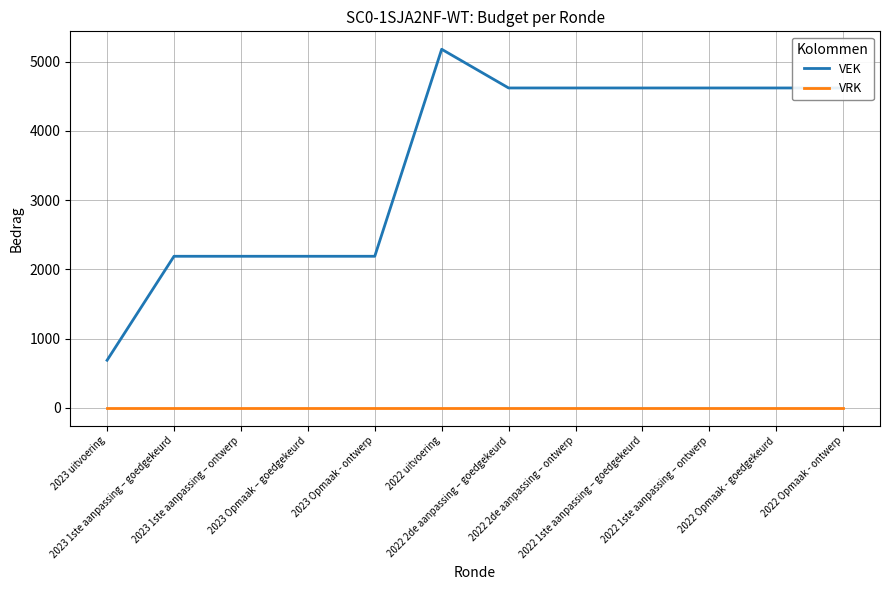

Reading right to left, transcribe all the data shown in this chart.

VEK: 2022 Opmaak - ontwerp=4621	2022 Opmaak - goedgekeurd=4621	2022 1ste aanpassing – ontwerp=4621	2022 1ste aanpassing – goedgekeurd=4621	2022 2de aanpassing – ontwerp=4621	2022 2de aanpassing – goedgekeurd=4621	2022 uitvoering=5180	2023 Opmaak - ontwerp=2190	2023 Opmaak – goedgekeurd=2190	2023 1ste aanpassing – ontwerp=2190	2023 1ste aanpassing – goedgekeurd=2190	2023 uitvoering=688
VRK: 2022 Opmaak - ontwerp=0	2022 Opmaak - goedgekeurd=0	2022 1ste aanpassing – ontwerp=0	2022 1ste aanpassing – goedgekeurd=0	2022 2de aanpassing – ontwerp=0	2022 2de aanpassing – goedgekeurd=0	2022 uitvoering=0	2023 Opmaak - ontwerp=0	2023 Opmaak – goedgekeurd=0	2023 1ste aanpassing – ontwerp=0	2023 1ste aanpassing – goedgekeurd=0	2023 uitvoering=0